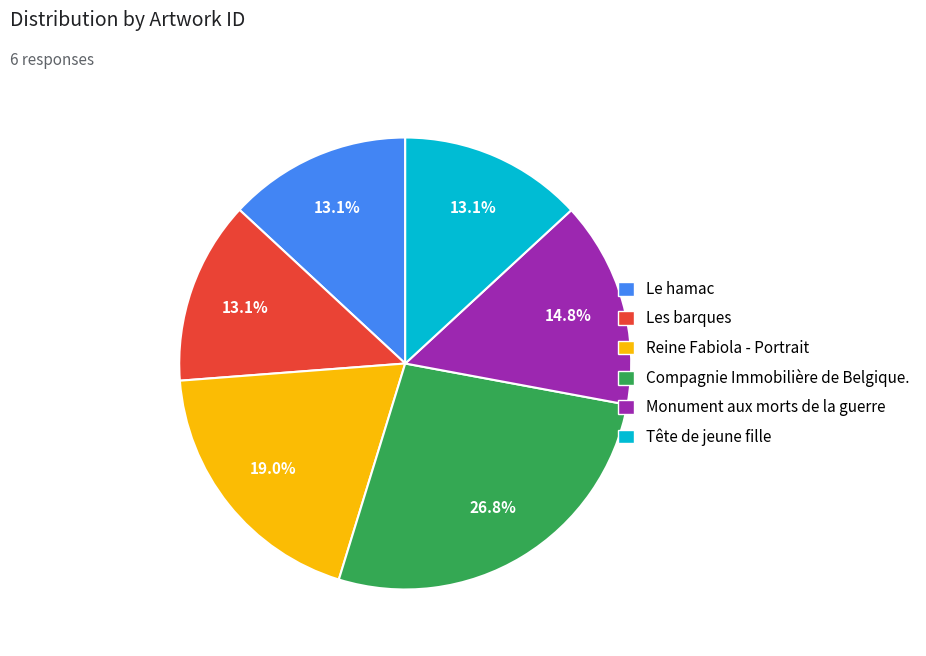

What is the ratio of the value at Le hamac to the value at Reine Fabiola - Portrait?

0.7